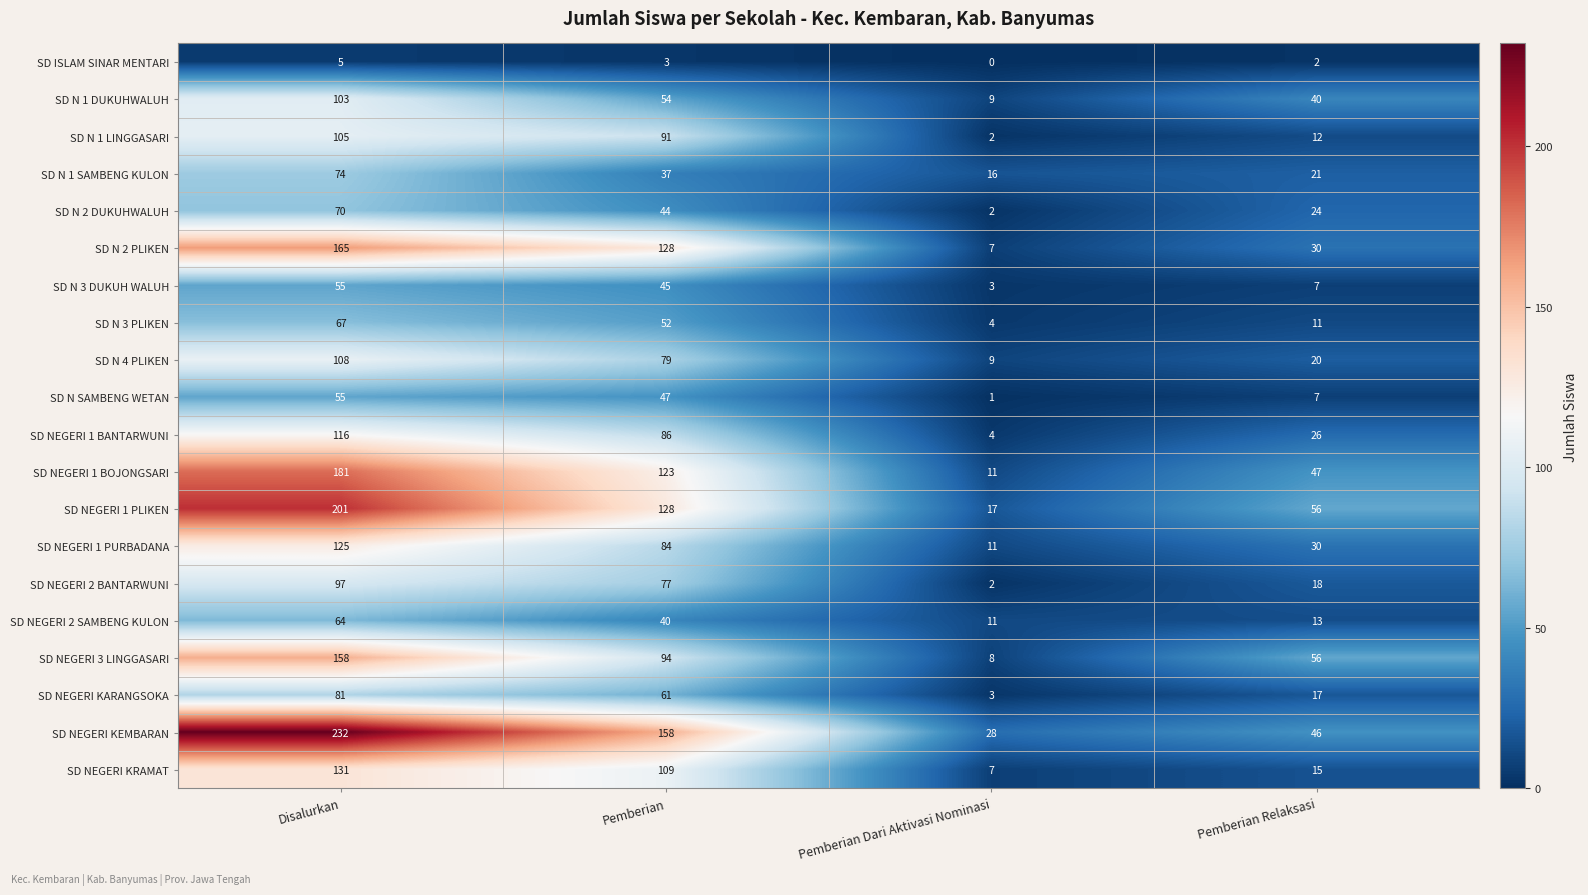

List the labels in order of SD NEGERI KRAMAT value, smallest first.

Pemberian Dari Aktivasi Nominasi, Pemberian Relaksasi, Pemberian, Disalurkan